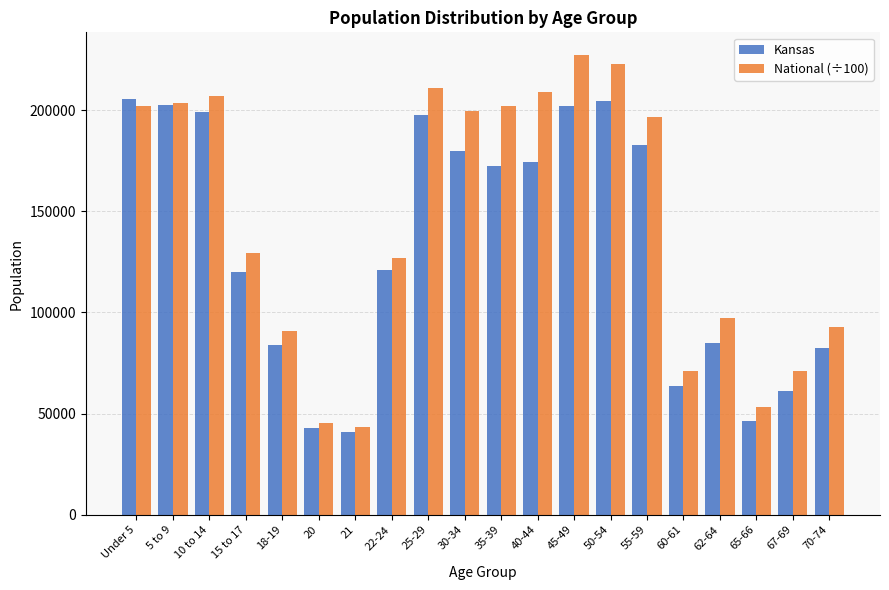

What is the difference between the maximum and minimum values in the National (÷100) series?

183543.0